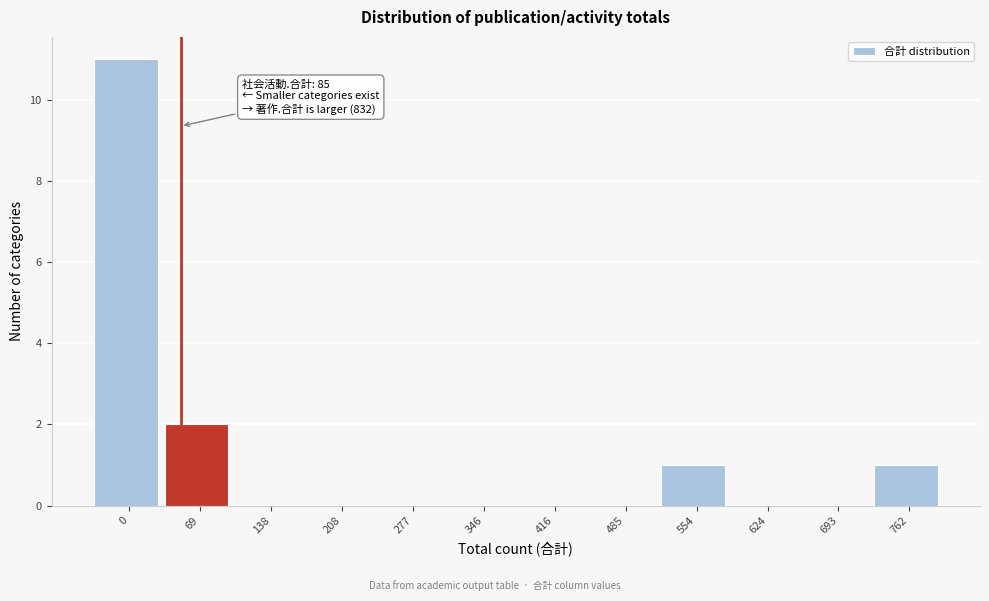

Reading left to right, extract all data points from this chart.

0=11	69=2	138=0	208=0	277=0	346=0	416=0	485=0	554=1	624=0	693=0	762=1